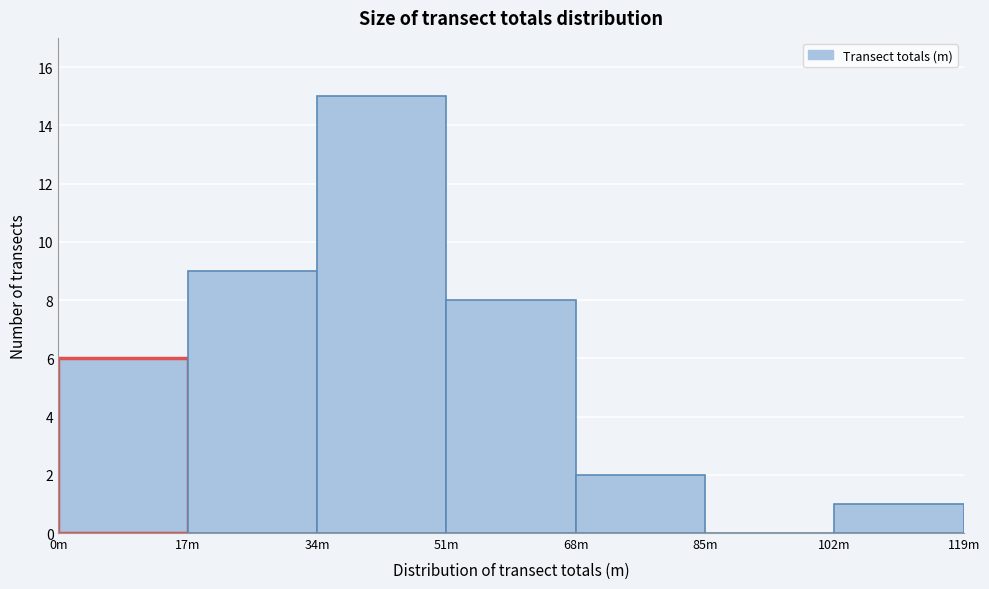

Reading left to right, what are all the values shown in this chart?

0m=6	17m=9	34m=15	51m=8	68m=2	85m=0	102m=1